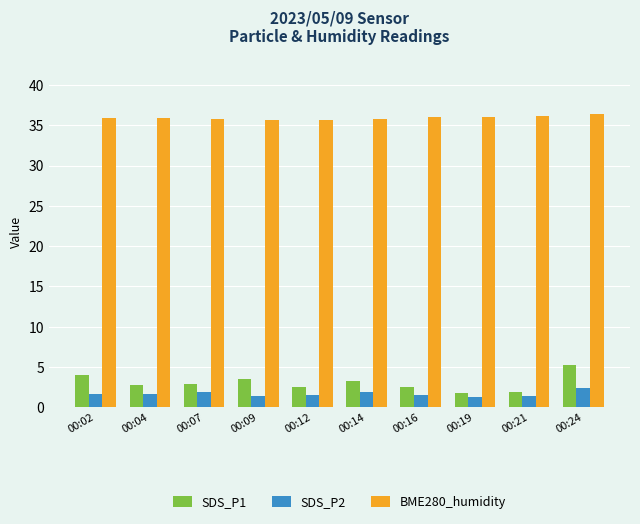

What is the highest value of the SDS_P2 series?

2.4